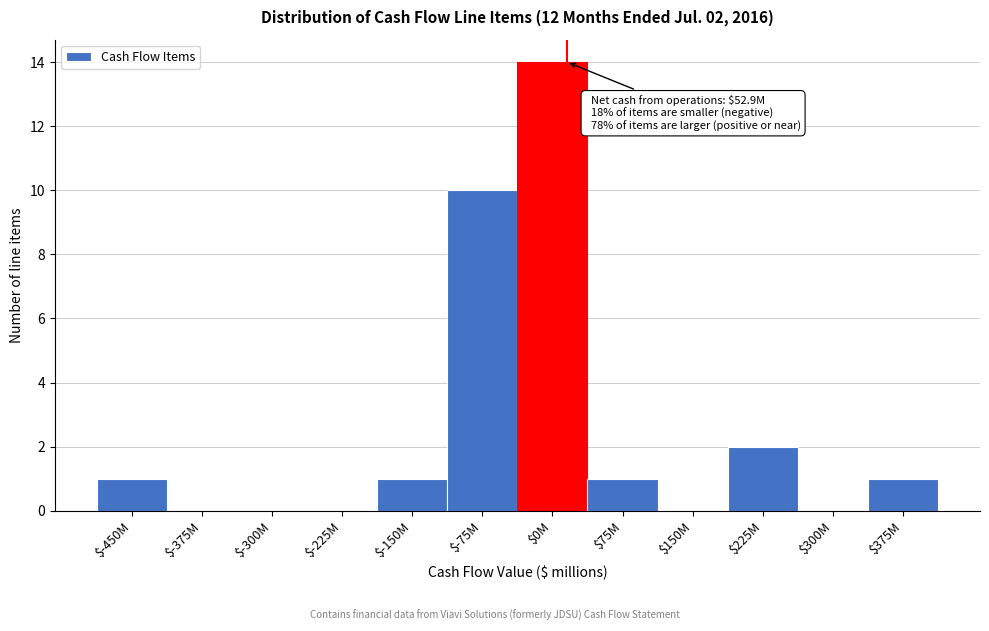

What is the greatest value displayed?

14